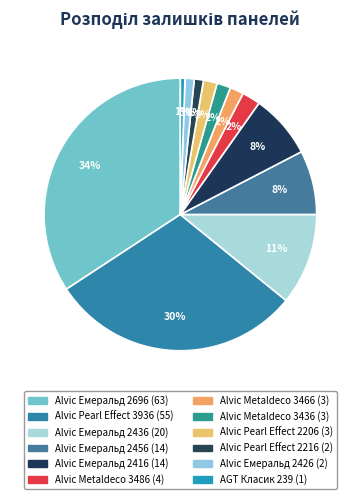

How much of the chart is everything except Alvic Емеральд 2436?

89.1%